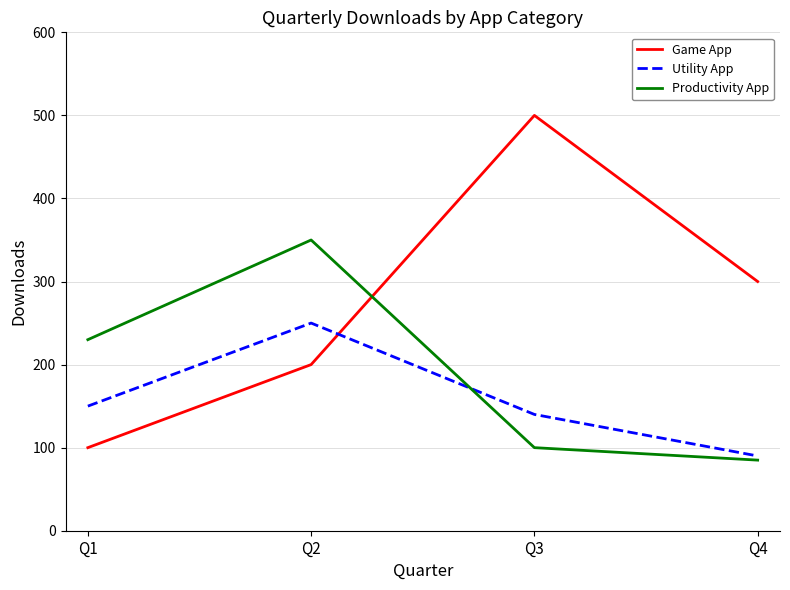

Between Q2 and Q3, which series saw the biggest shift?

Game App